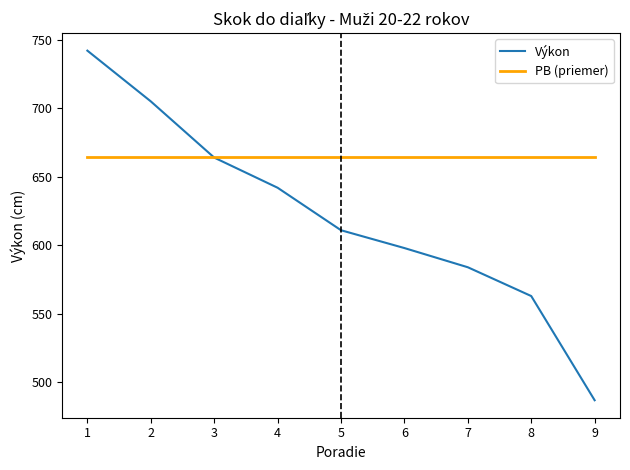

What is the sum of the Výkon values at 6 and 7?

1182.0